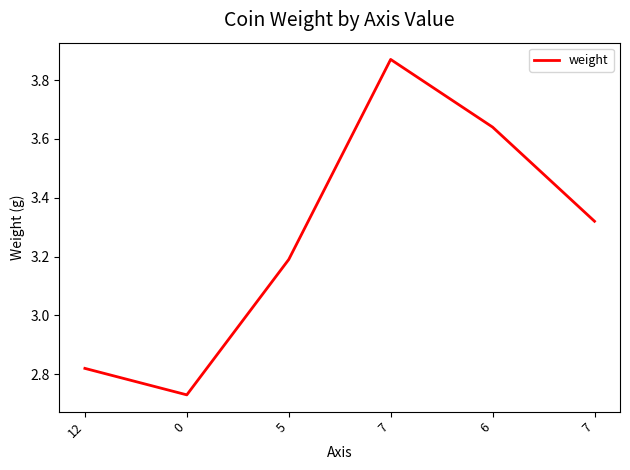

How many series are shown in this chart?

1